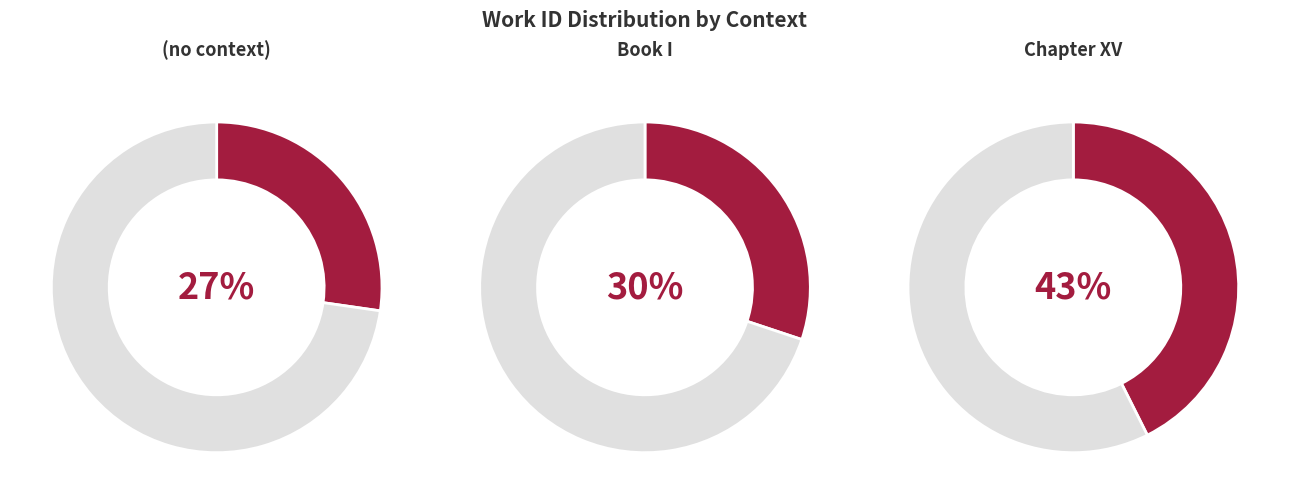

What is the total percentage of Book I and Chapter XV?

72.7%